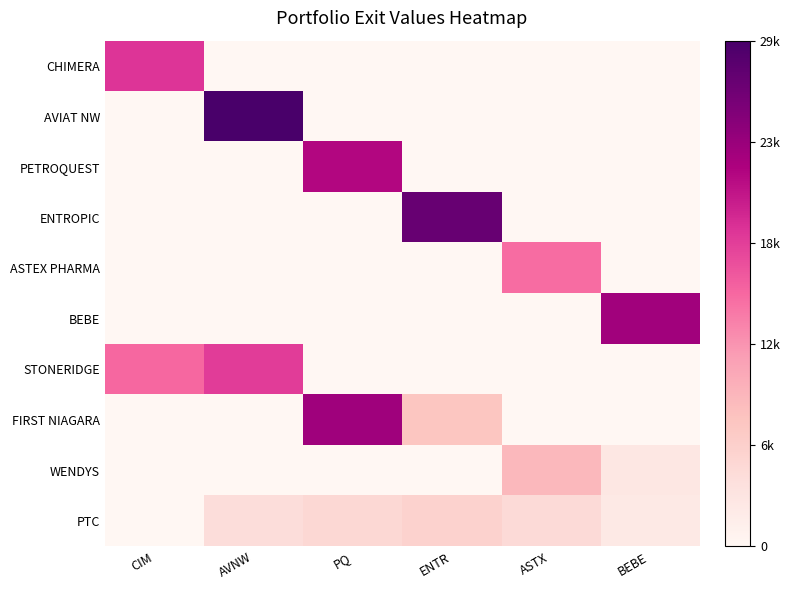

What is the difference between the highest and lowest values at ASTX?

14330